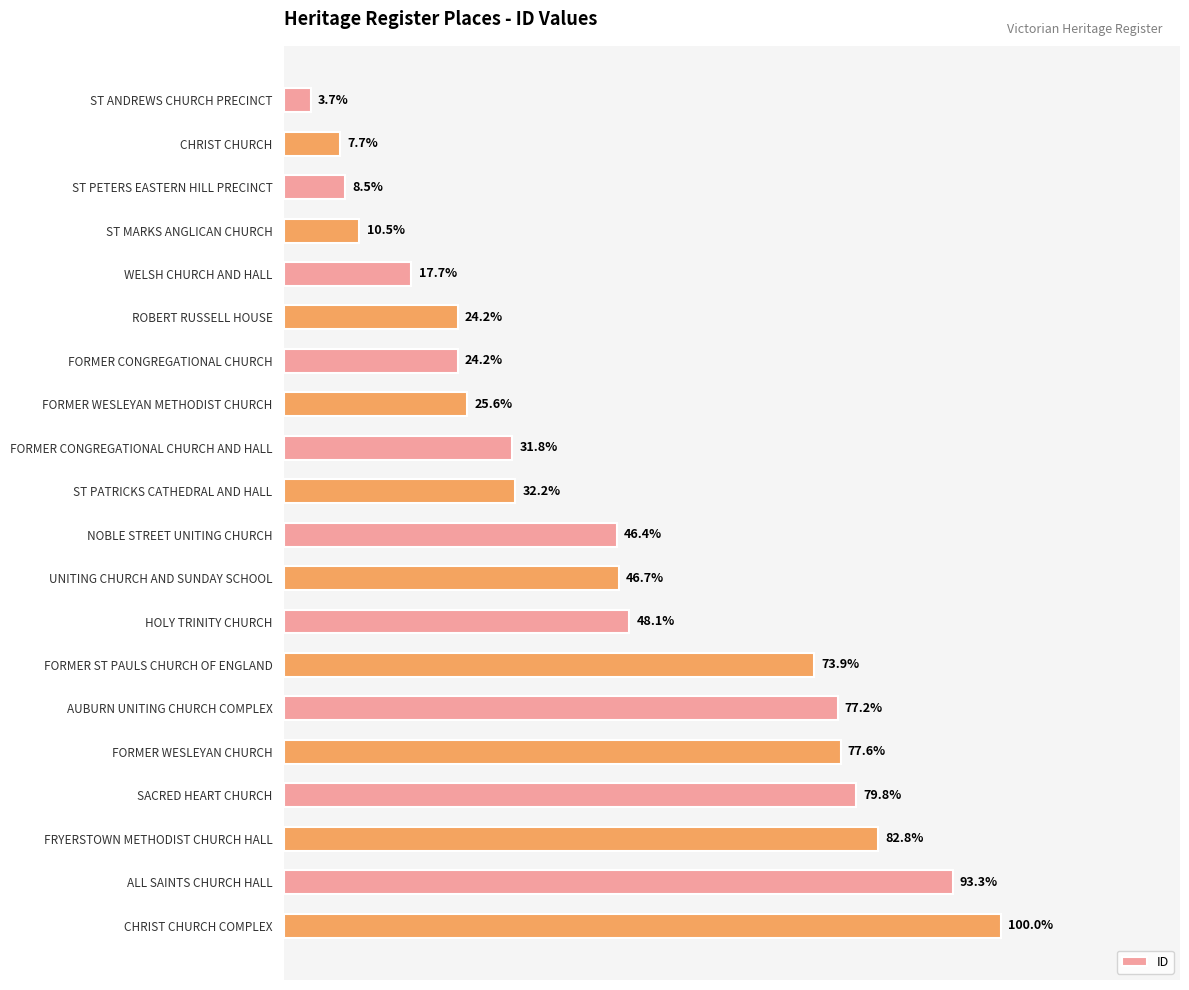

Does the chart contain any negative values?

No